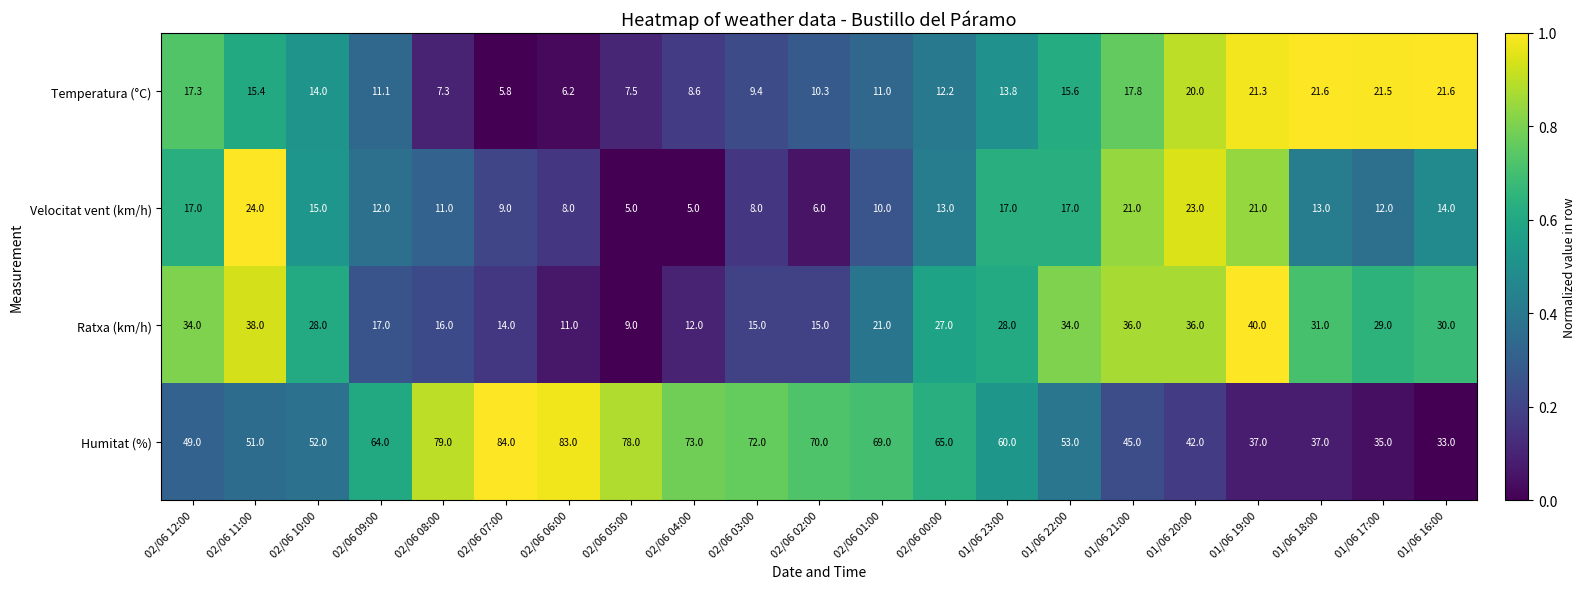

How many distinct data groups are displayed?

4